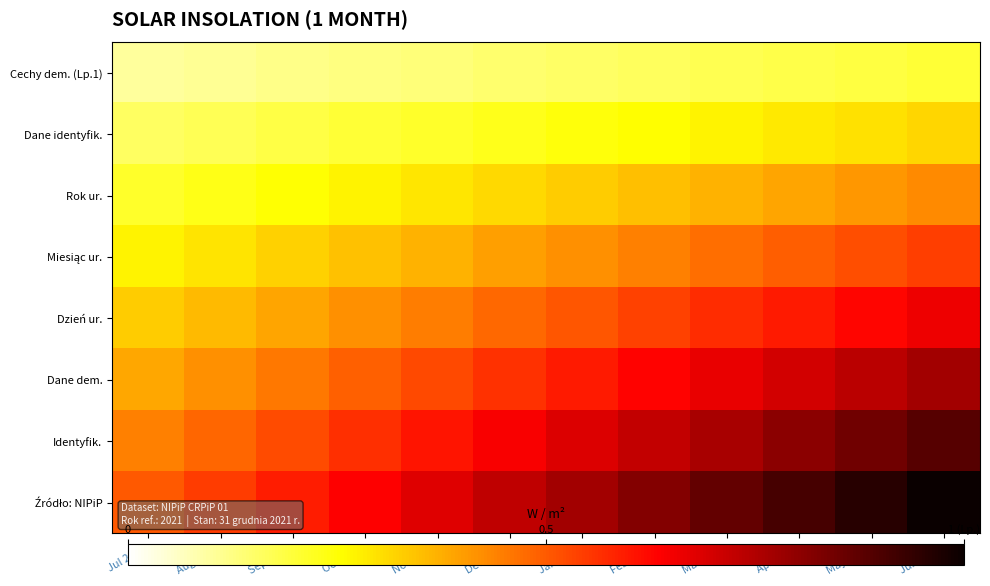

At how many categories does at least one series exceed 0?

12